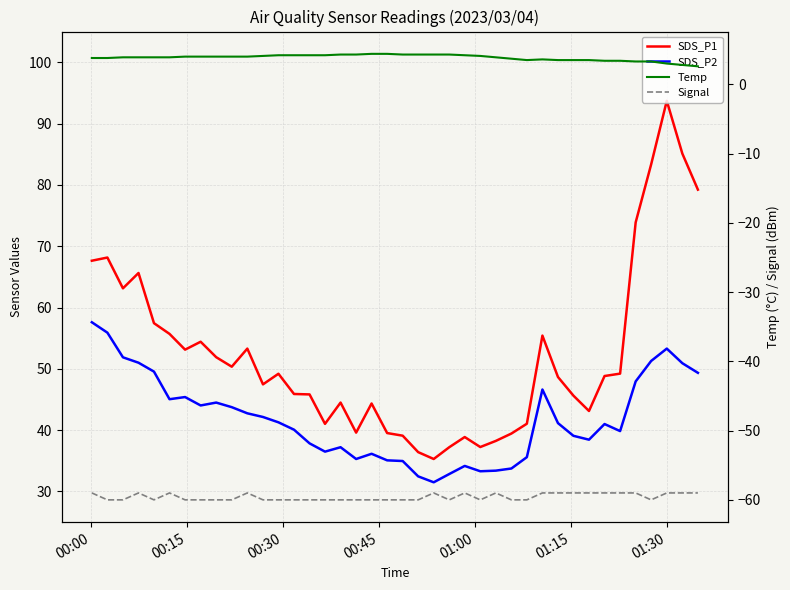

What is the difference between the second highest and second lowest values in the Signal series?

1.0